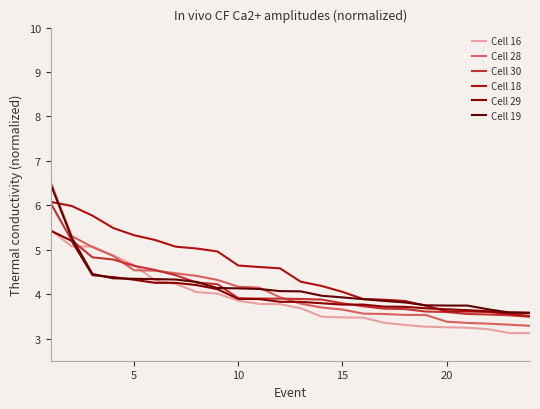

What is the greatest value displayed?

6.5